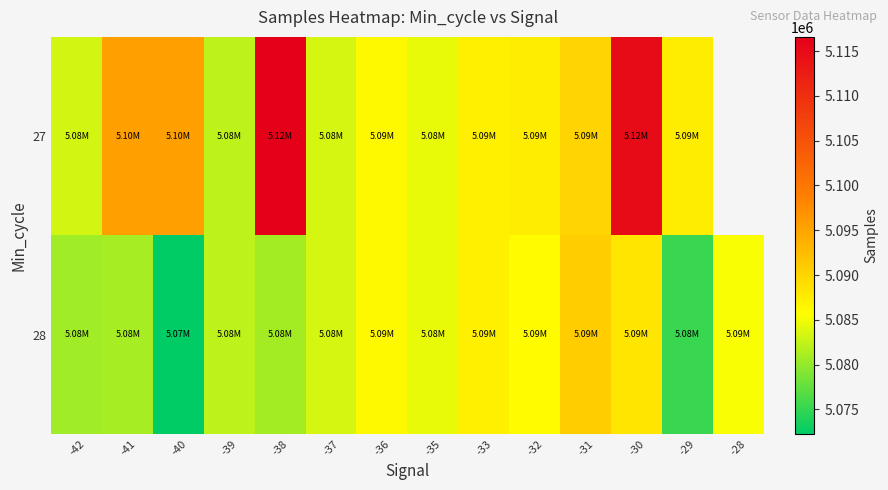

At which label does 28 first exceed 5084403?

-36